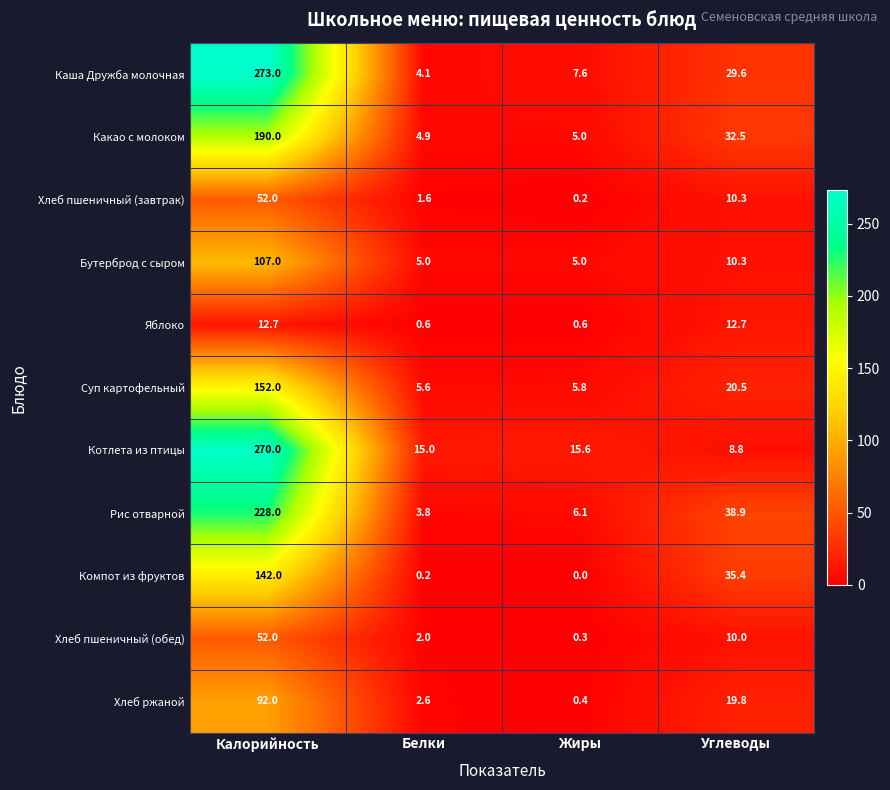

At which label does Котлета из птицы reach its minimum?

Углеводы